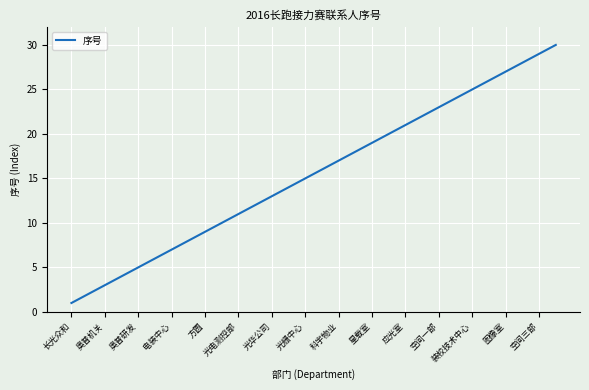

How many categories are shown in the chart?

30